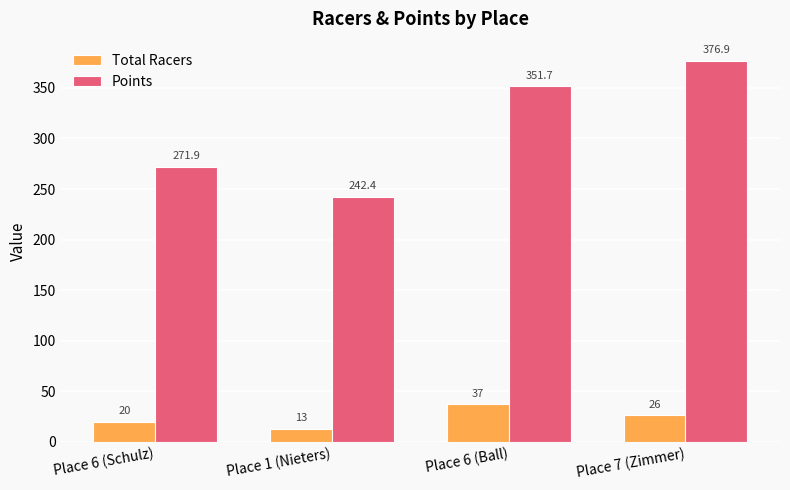

Reading left to right, extract all data points from this chart.

Total Racers: Place 6 (Schulz)=20.0	Place 1 (Nieters)=13.0	Place 6 (Ball)=37.0	Place 7 (Zimmer)=26.0
Points: Place 6 (Schulz)=271.9	Place 1 (Nieters)=242.4	Place 6 (Ball)=351.7	Place 7 (Zimmer)=376.9